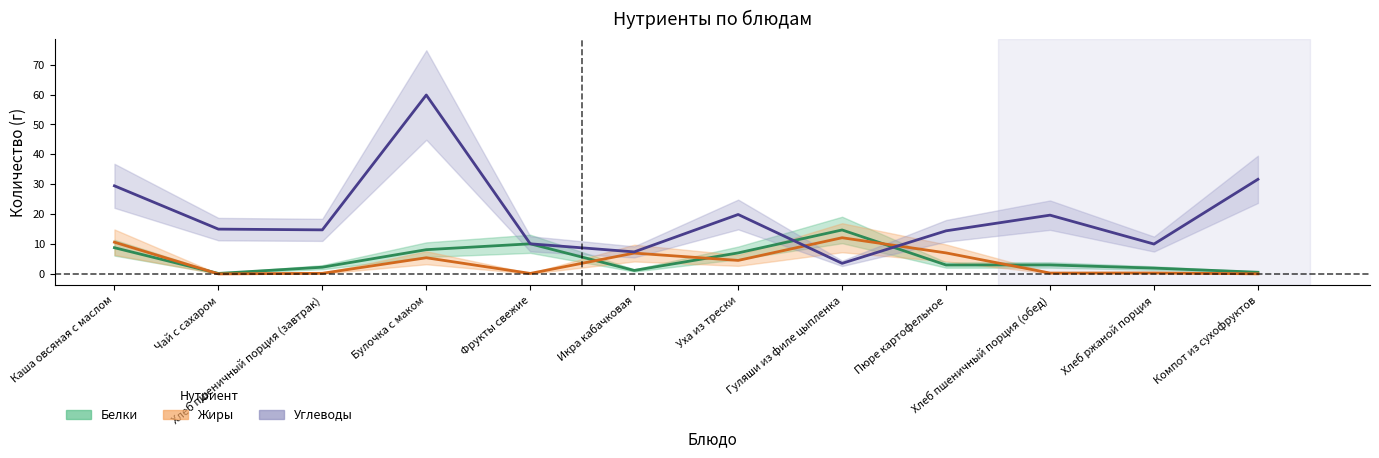

Reading right to left, extract all data points from this chart.

Белки: 0.6	2.0	3.0	3.0	14.7	7.1	1.2	10.1	8.1	2.3	0.2	8.8
Жиры: 0.1	0.4	0.3	7.1	12.1	4.5	7.0	0.2	5.4	0.2	0.1	10.6
Углеводы: 31.7	10.0	19.7	14.4	3.6	19.9	7.4	10.1	59.8	14.8	15.0	29.5